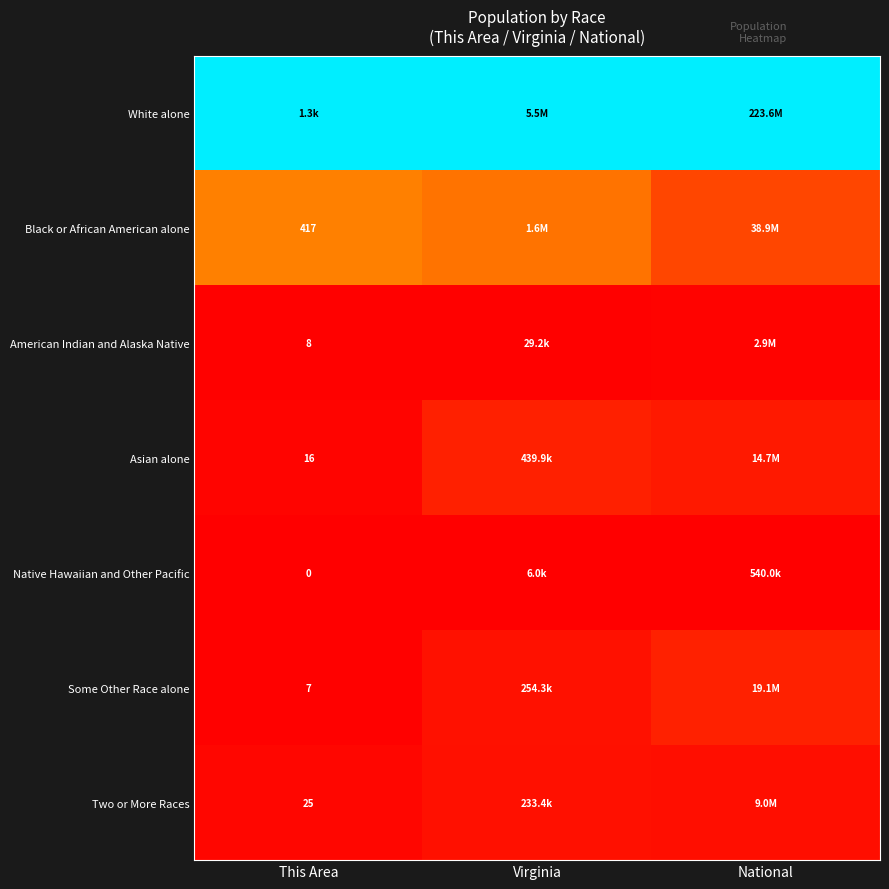

The White alone series shows 0.6 at Virginia. True or false?

False